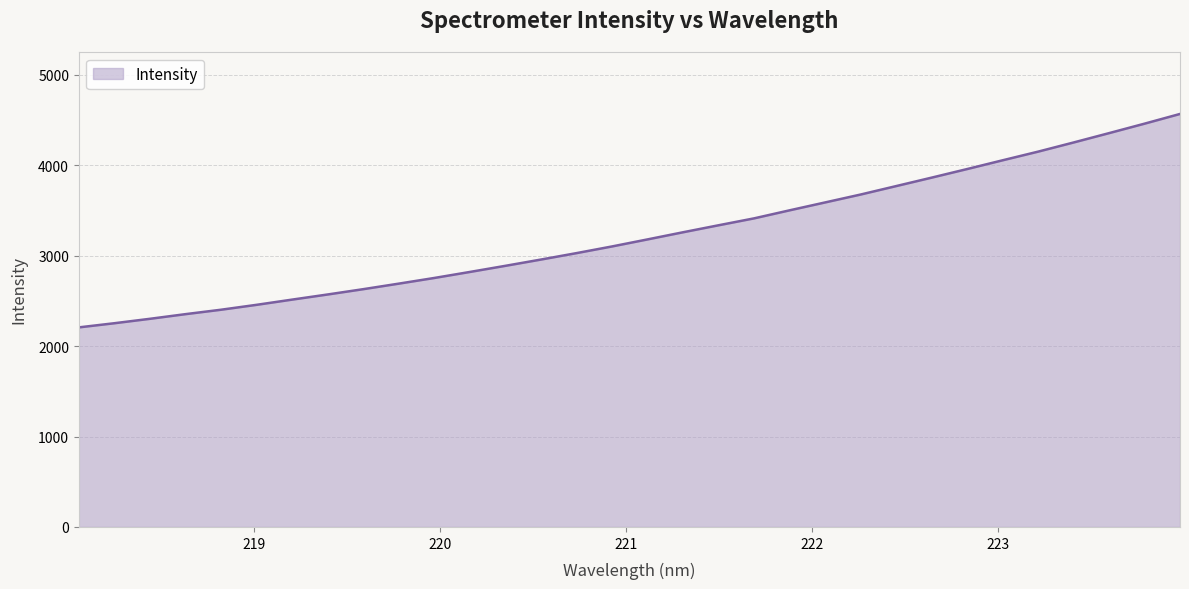

What is the minimum value shown in the chart?

2207.6